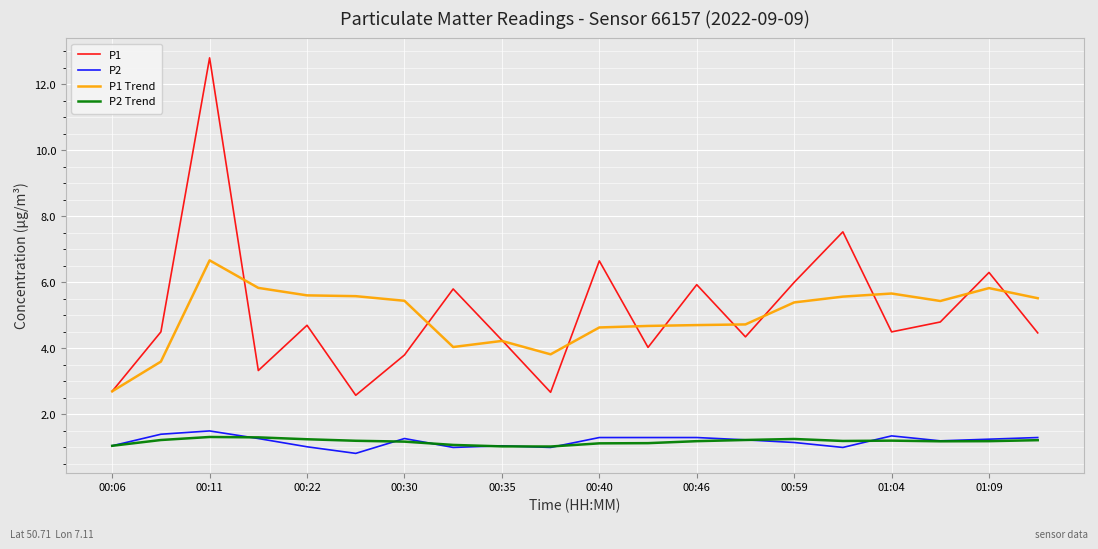

What is the minimum value shown in the chart?

0.8